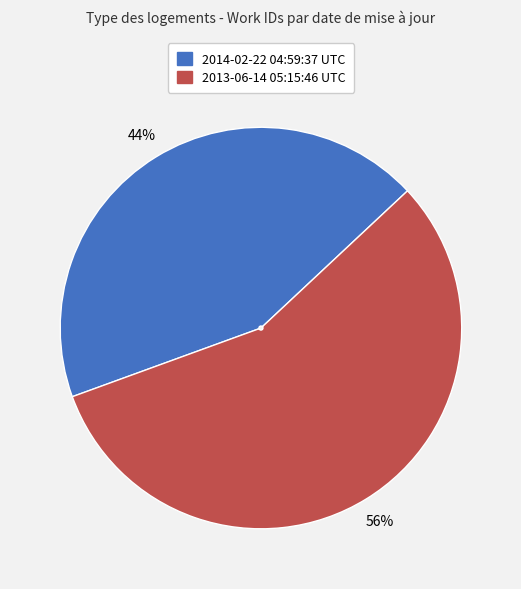

Is 2013-06-14 05:15:46 UTC the majority of the pie?

Yes